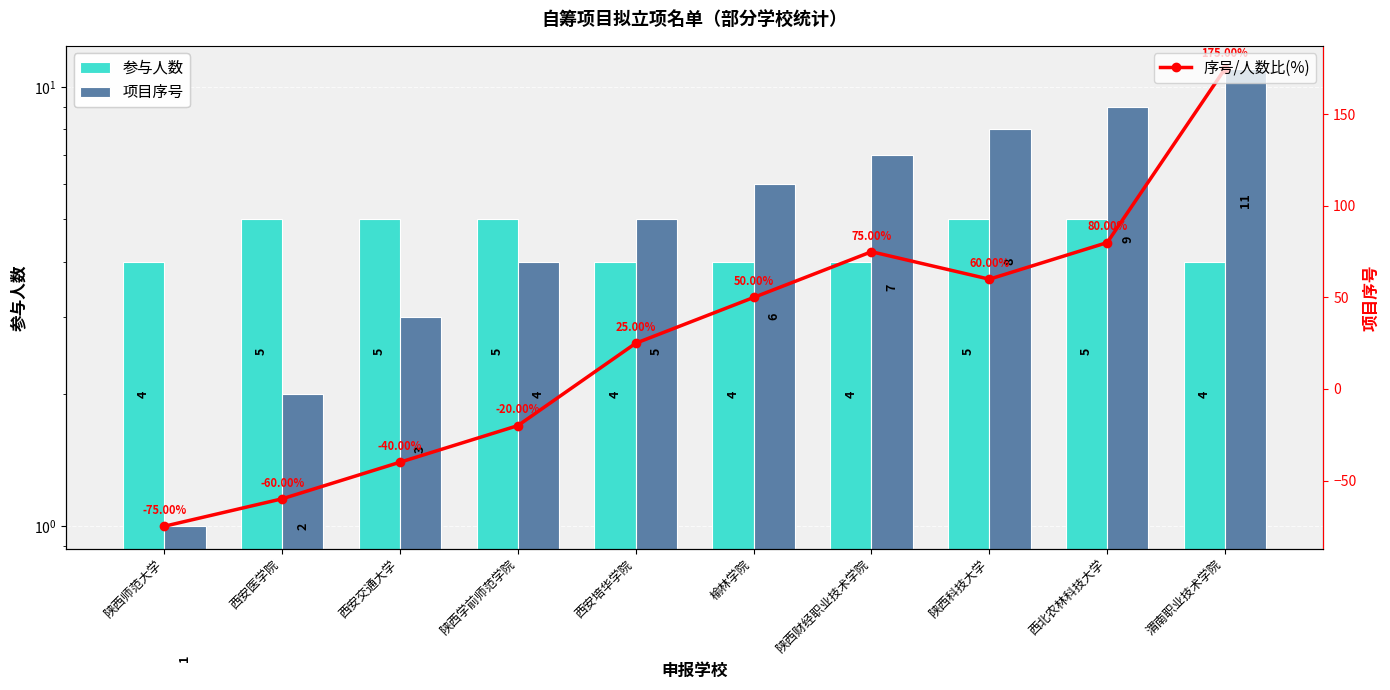

True or false: 项目序号 has a value of 4 at 西北农林科技大学.

False